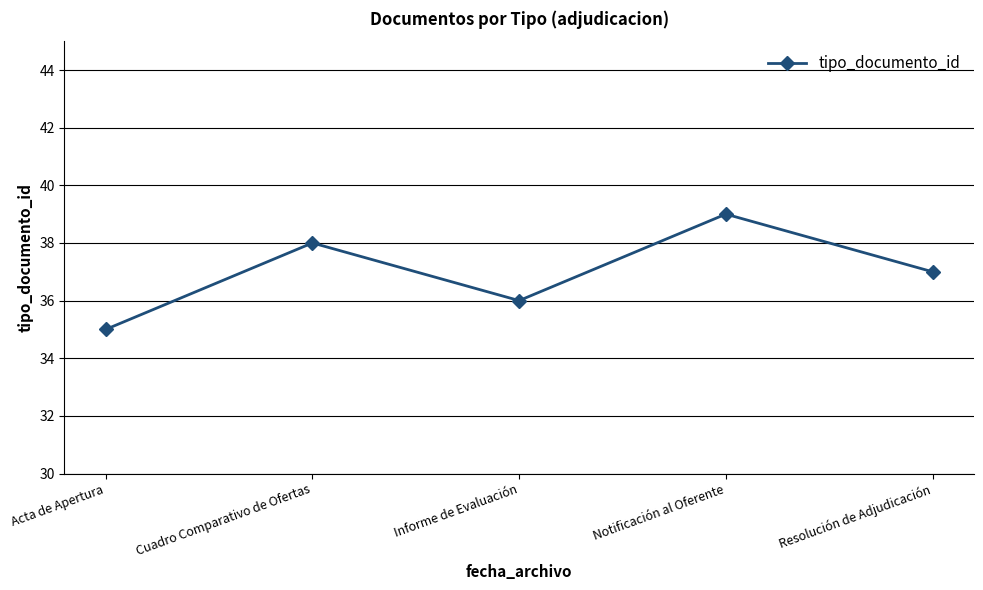

Between Cuadro Comparativo de Ofertas and Acta de Apertura, which is larger?

Cuadro Comparativo de Ofertas